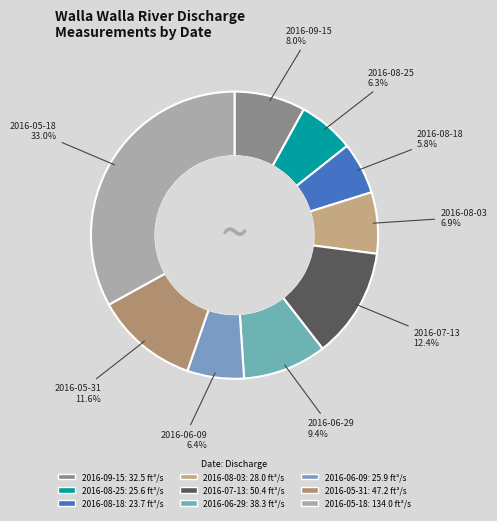

What percentage do 2016-08-03 and 2016-08-25 together represent?

13.2%